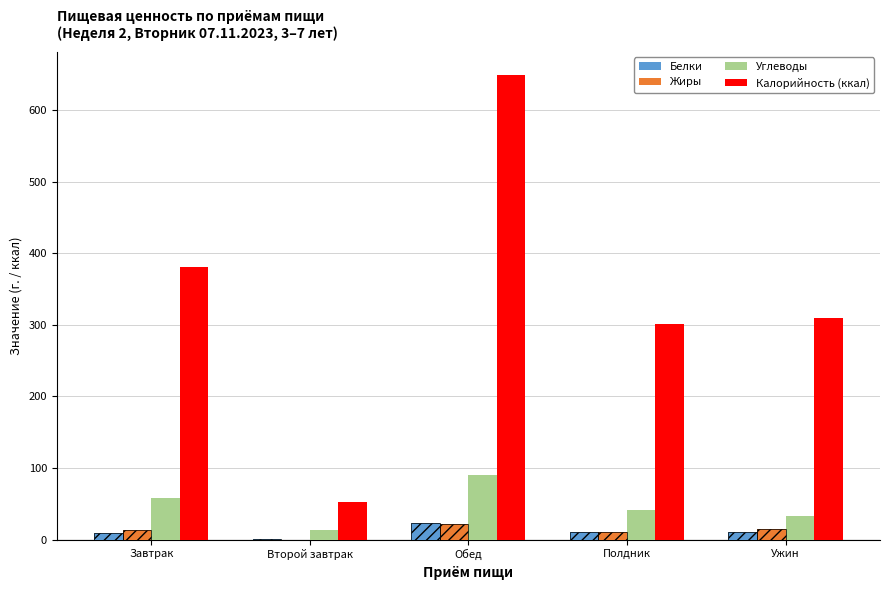

What is the sum of all Калорийность (ккал) values?

1693.3